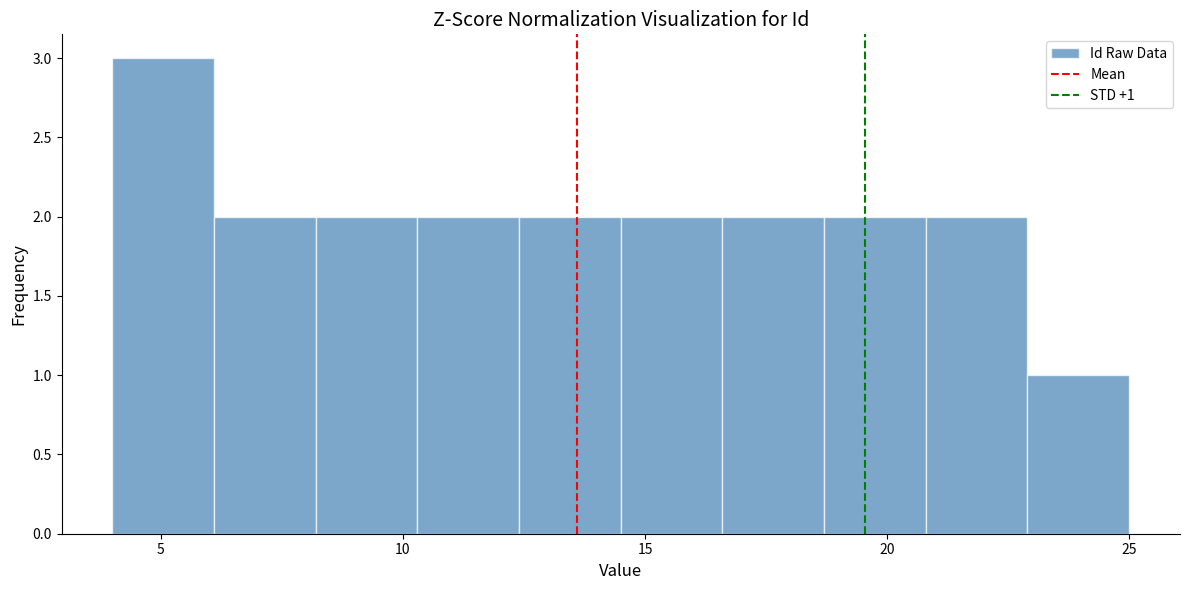

Over which range of the x-axis is the bar tallest?

4.0 to 6.1